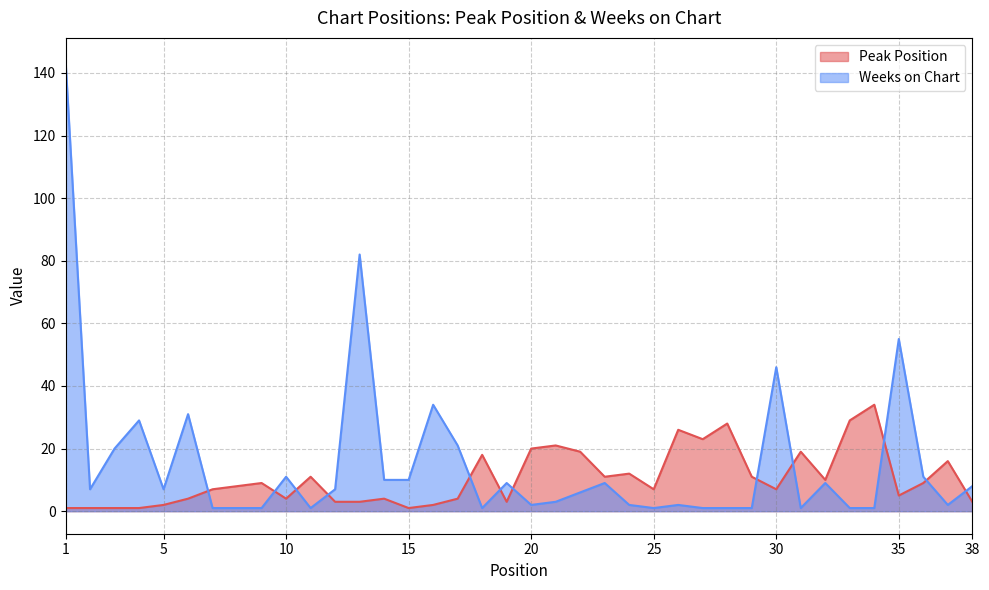

What value does the Weeks on Chart series have at 34?

1